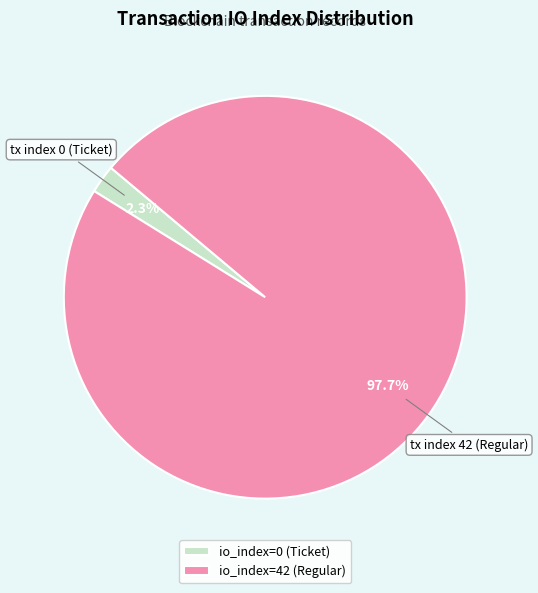

What is the smallest slice in the pie chart?

io_index=0 (Ticket)